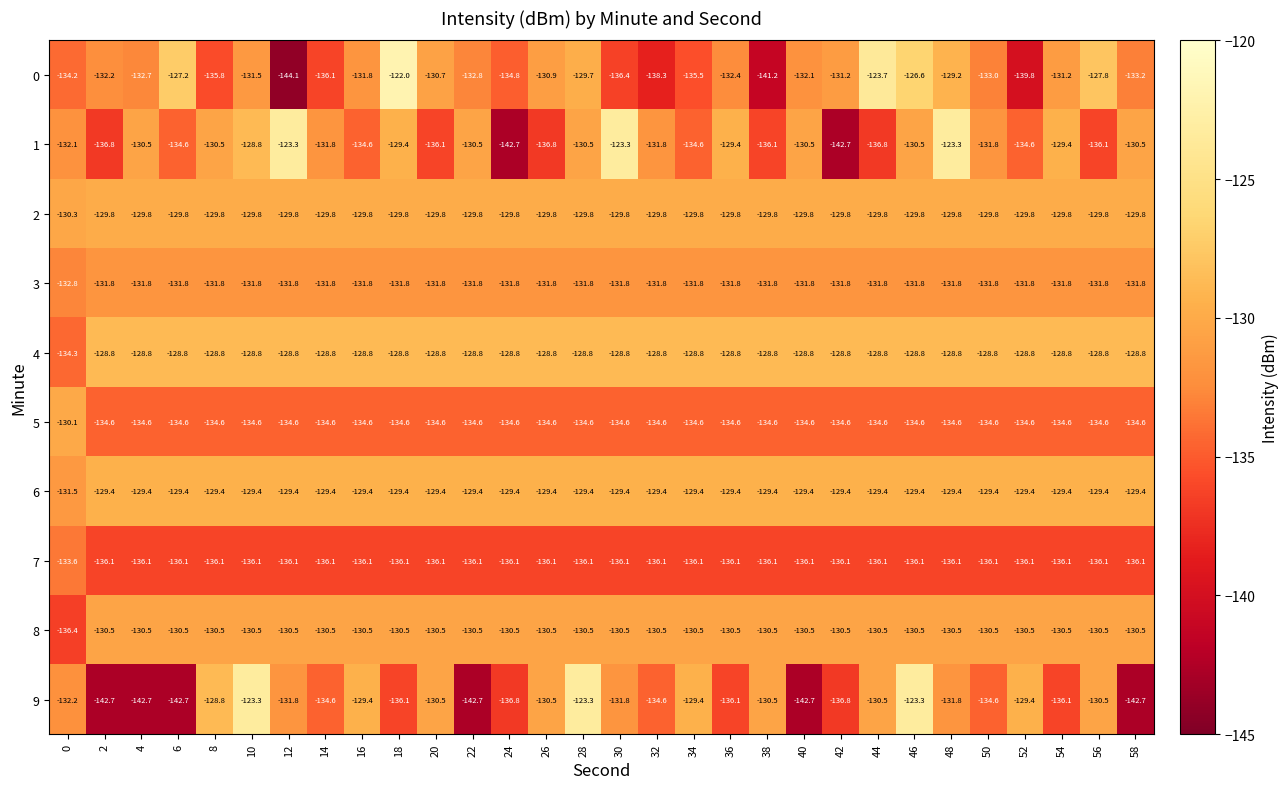

What value does the 2 series have at 48?

-129.8